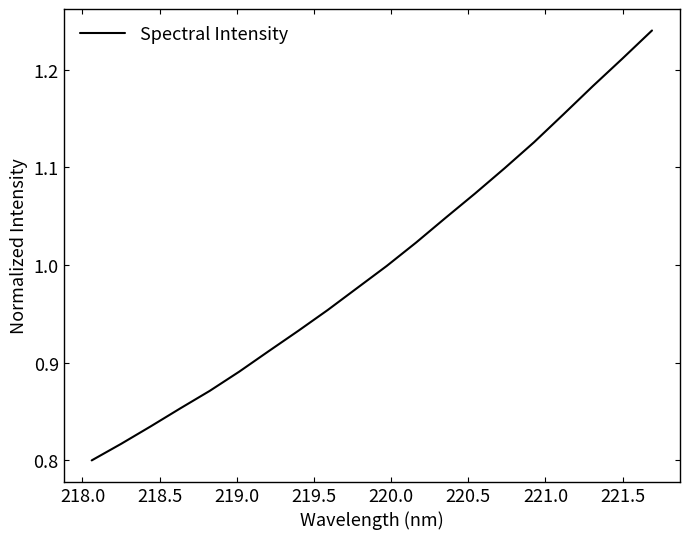

What is the difference between the maximum and minimum values?

0.4